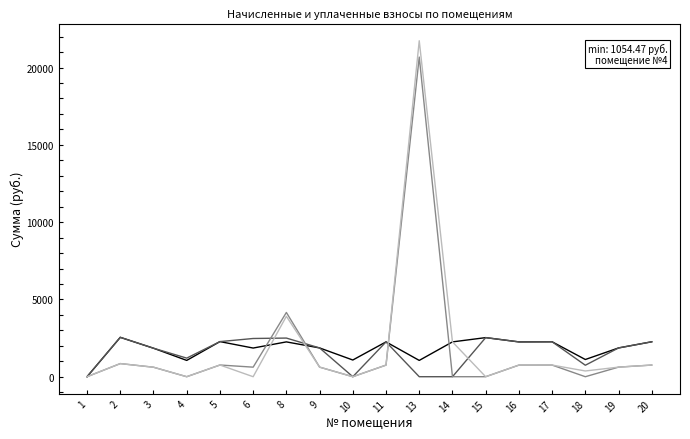

What is the total value across all series at 6?

4945.5